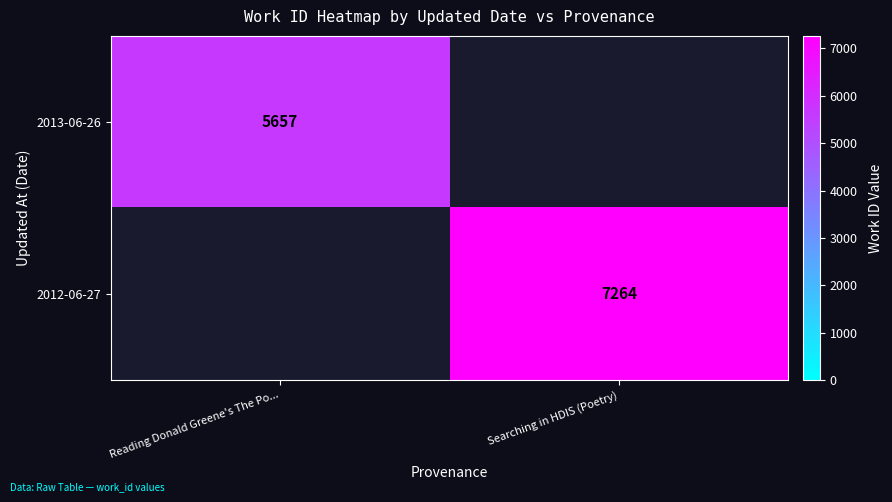

True or false: 2012-06-27 has a value of 9518 at Searching in HDIS (Poetry).

False